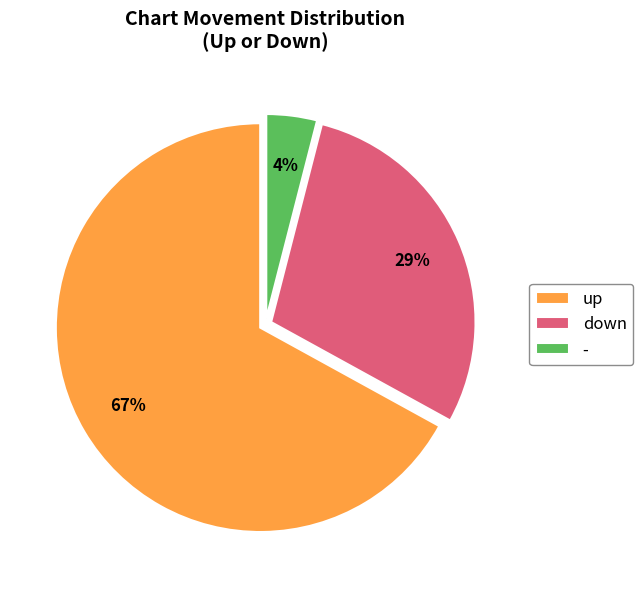

Approximately how many times larger is the value at - compared to up?

0.1